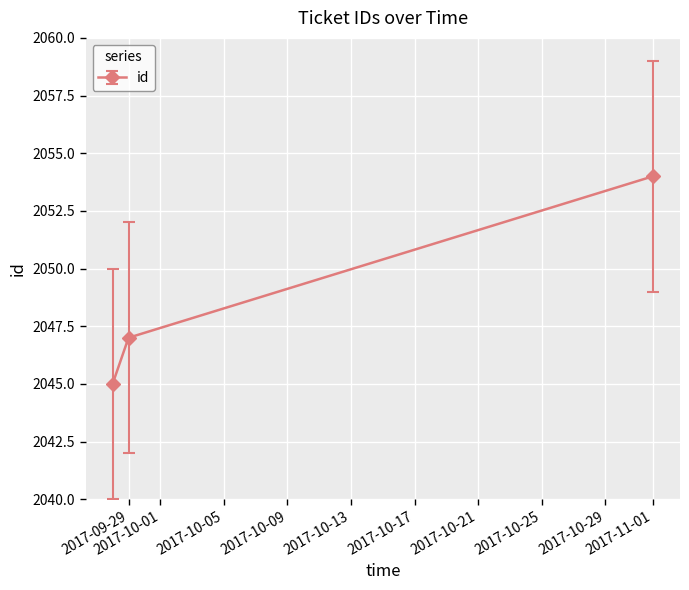

What is the greatest value displayed?

2054